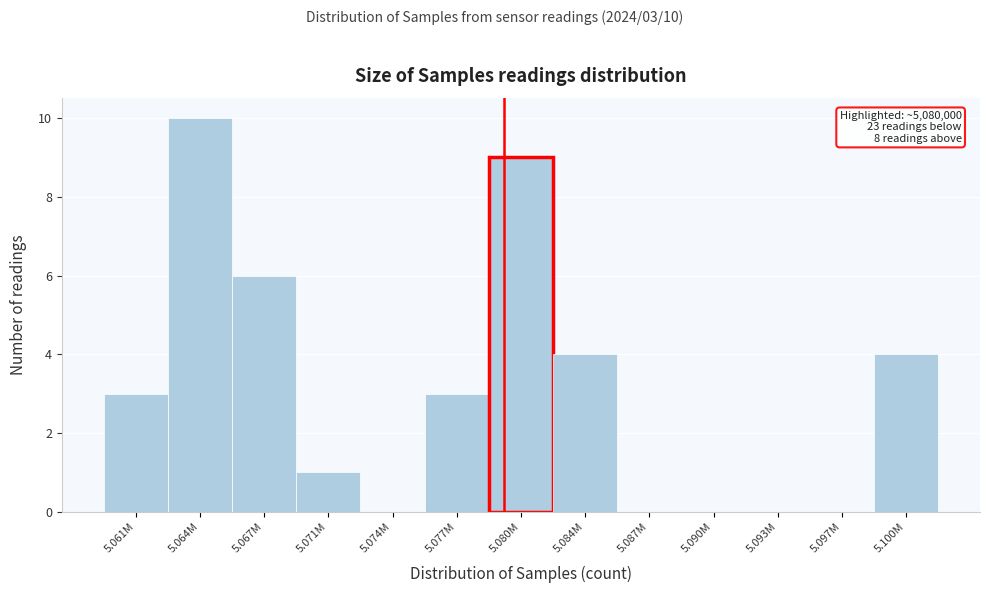

Reading left to right, what are all the values shown in this chart?

5.061M=3	5.064M=10	5.067M=6	5.071M=1	5.074M=0	5.077M=3	5.080M=9	5.084M=4	5.087M=0	5.090M=0	5.093M=0	5.097M=0	5.100M=4